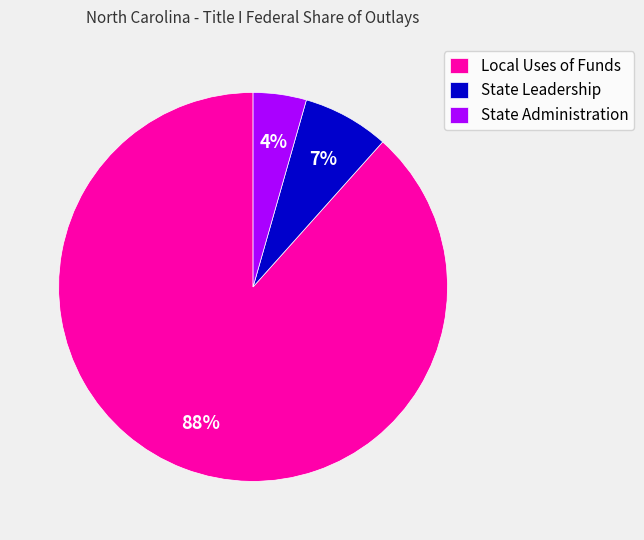

Which slice is the largest?

Local Uses of Funds